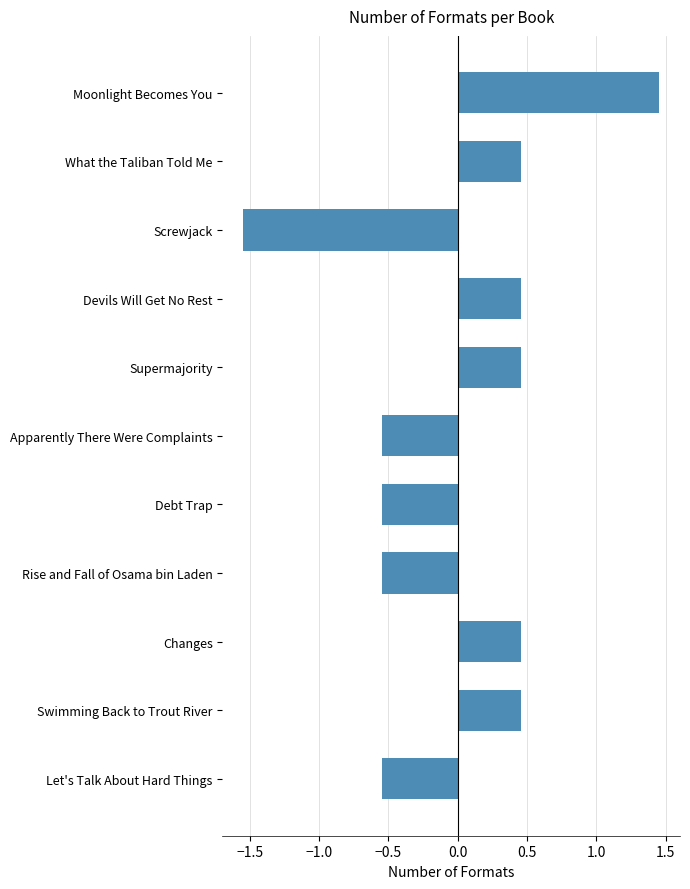

What position from the bottom is Devils Will Get No Rest?

8